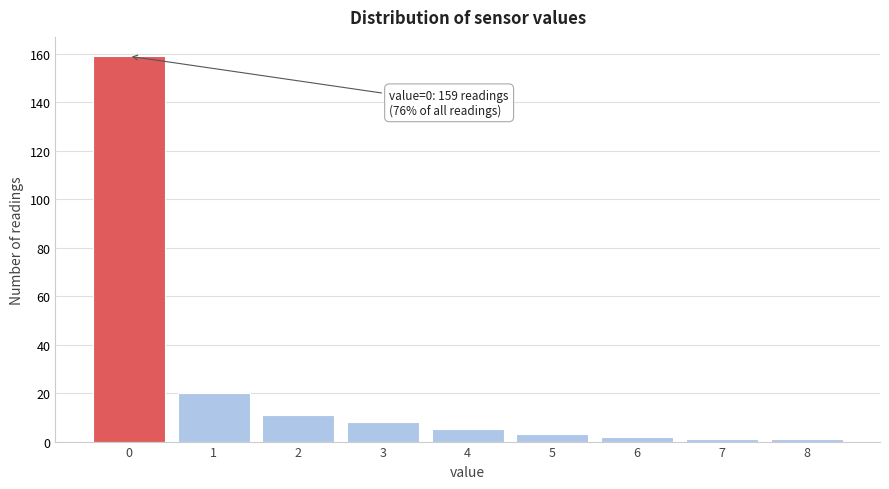

Reading left to right, extract all data points from this chart.

159	20	11	8	5	3	2	1	1